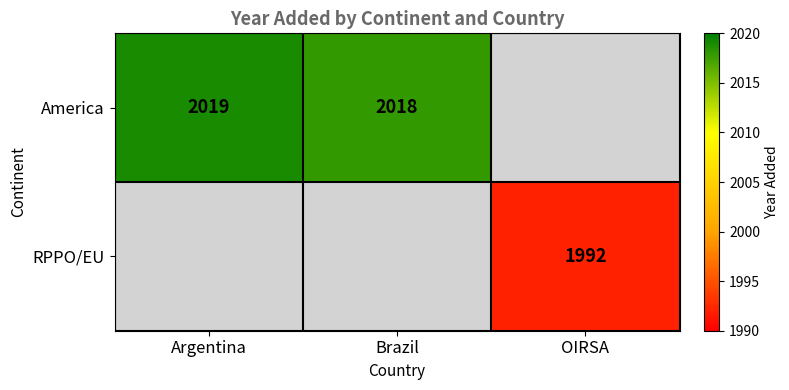

The value of RPPO/EU at OIRSA is 1992. True or false?

True